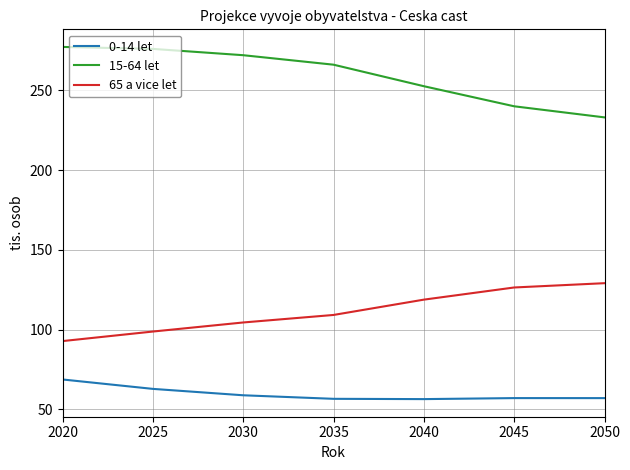

What is the minimum value shown in the chart?

56.4